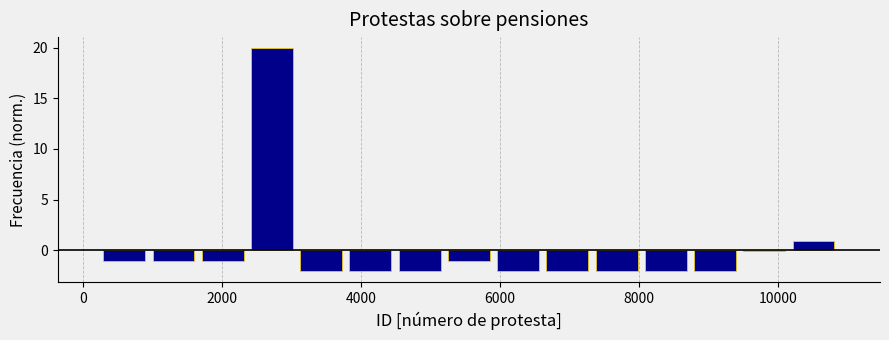

Read against the x-axis, roughly where is the centre of the tallest bar?

2800